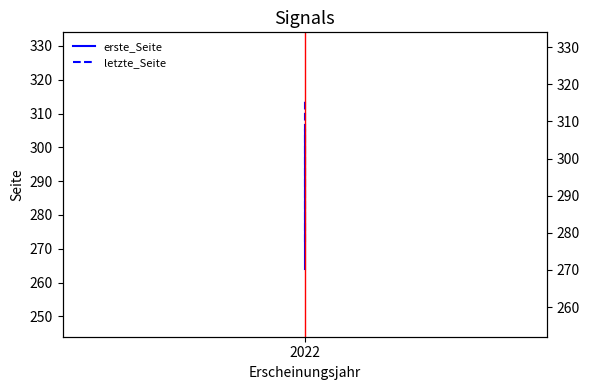

What is the minimum value for erste_Seite?

264